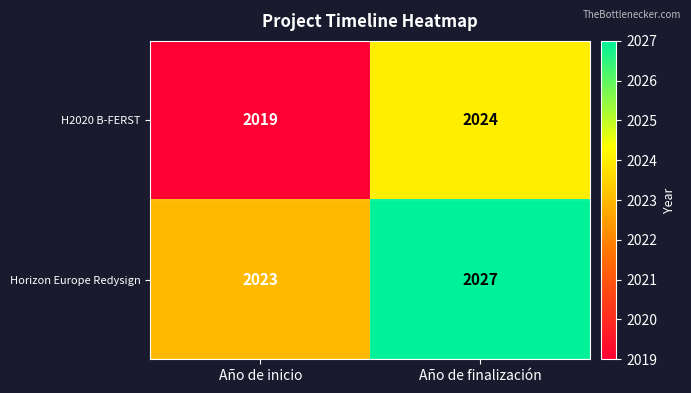

Which category has the lowest value across all series?

Año de inicio